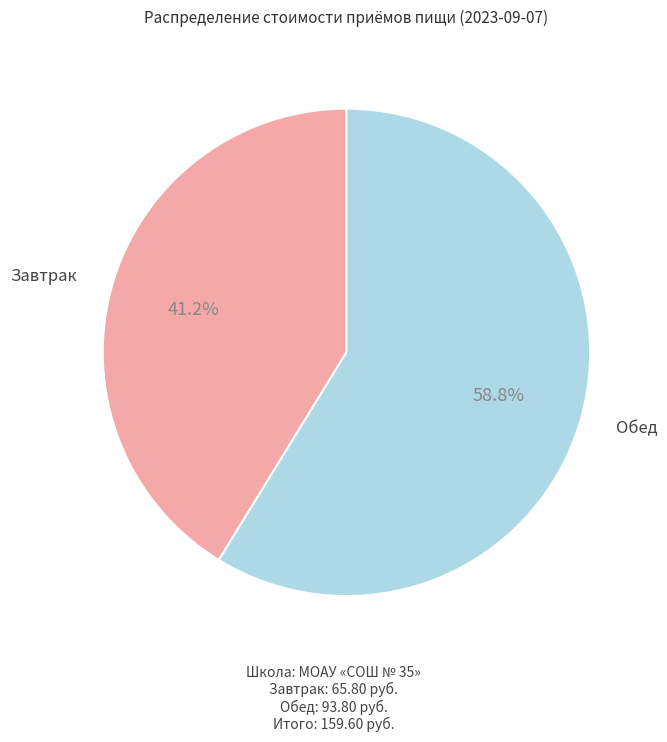

What is the total percentage of Обед and Завтрак?

100.0%